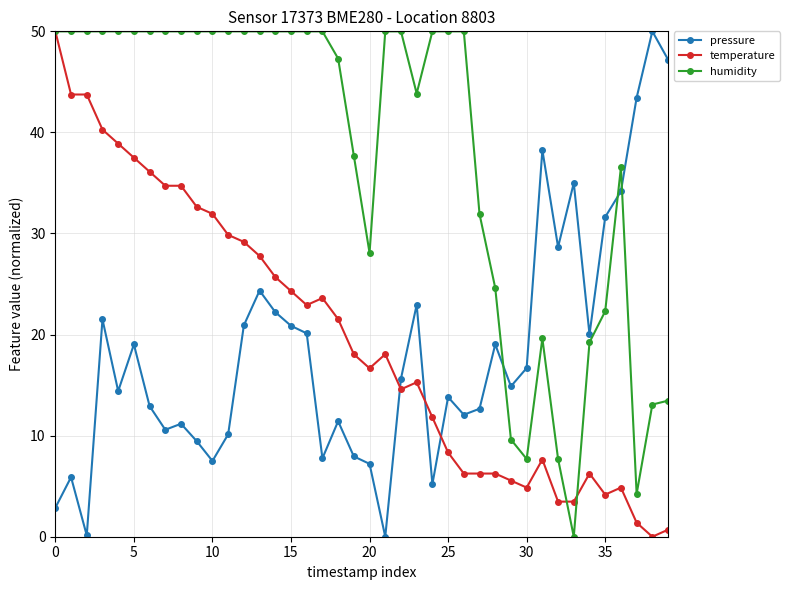

What is the value of the temperature point at the 6th from the left?

37.5